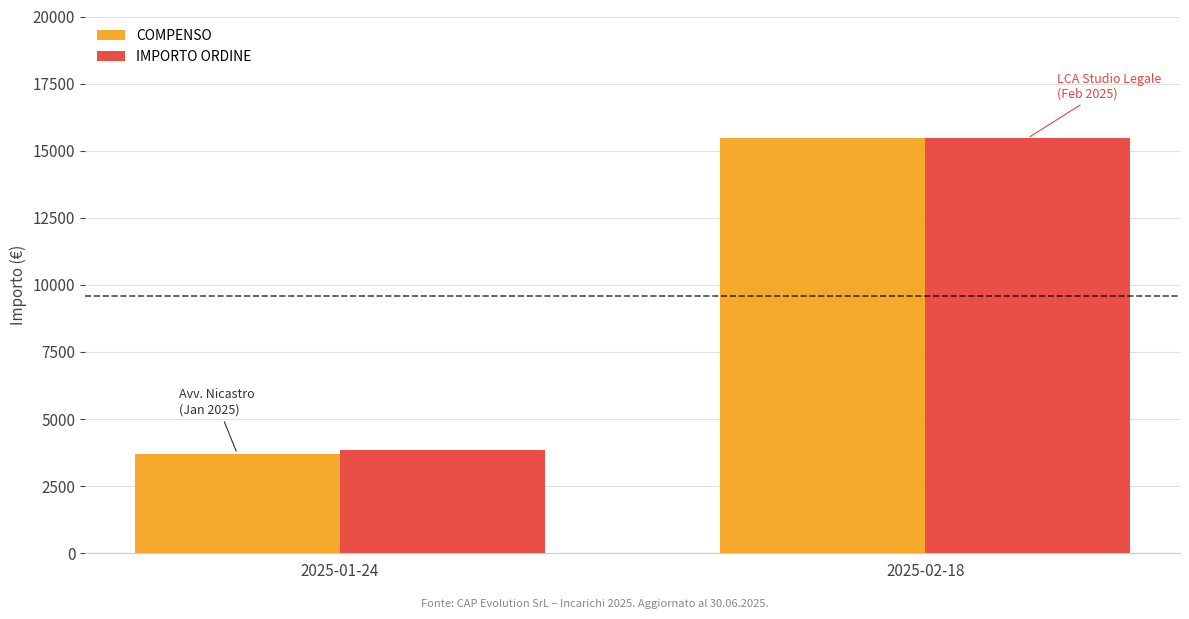

What is the value of the COMPENSO bar at the 1st from the left?

3708.8